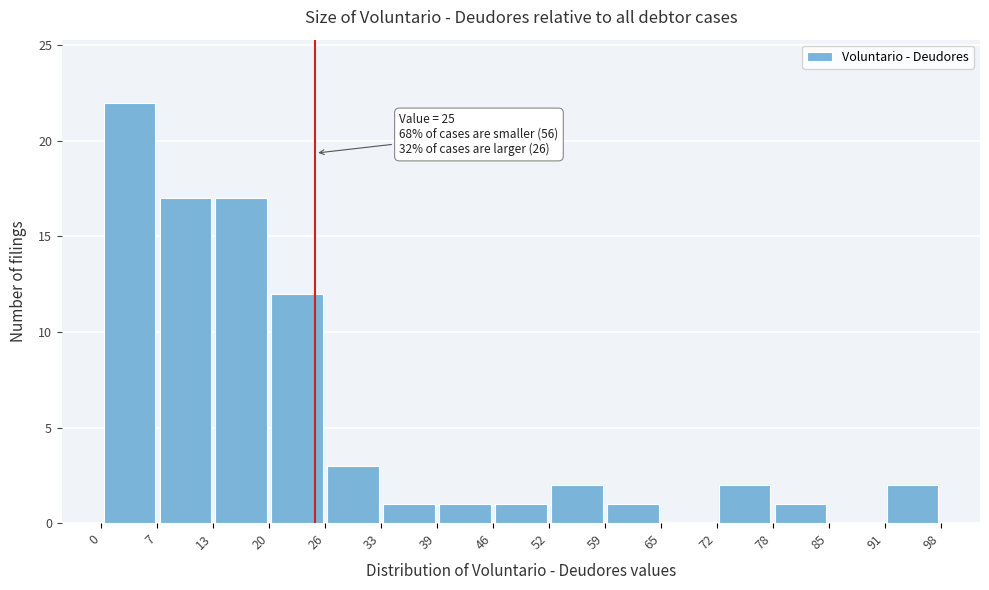

Over which range of the x-axis is the bar tallest?

0 to 7